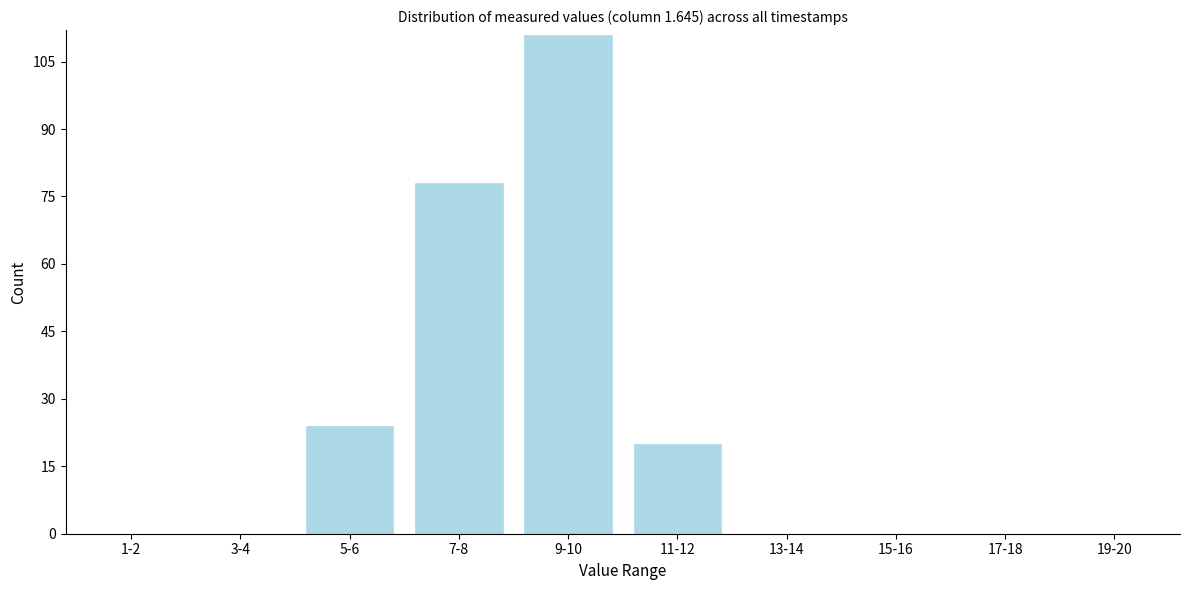

Reading left to right, list all the values displayed in this chart.

1-2=0	3-4=0	5-6=24	7-8=78	9-10=111	11-12=20	13-14=0	15-16=0	17-18=0	19-20=0